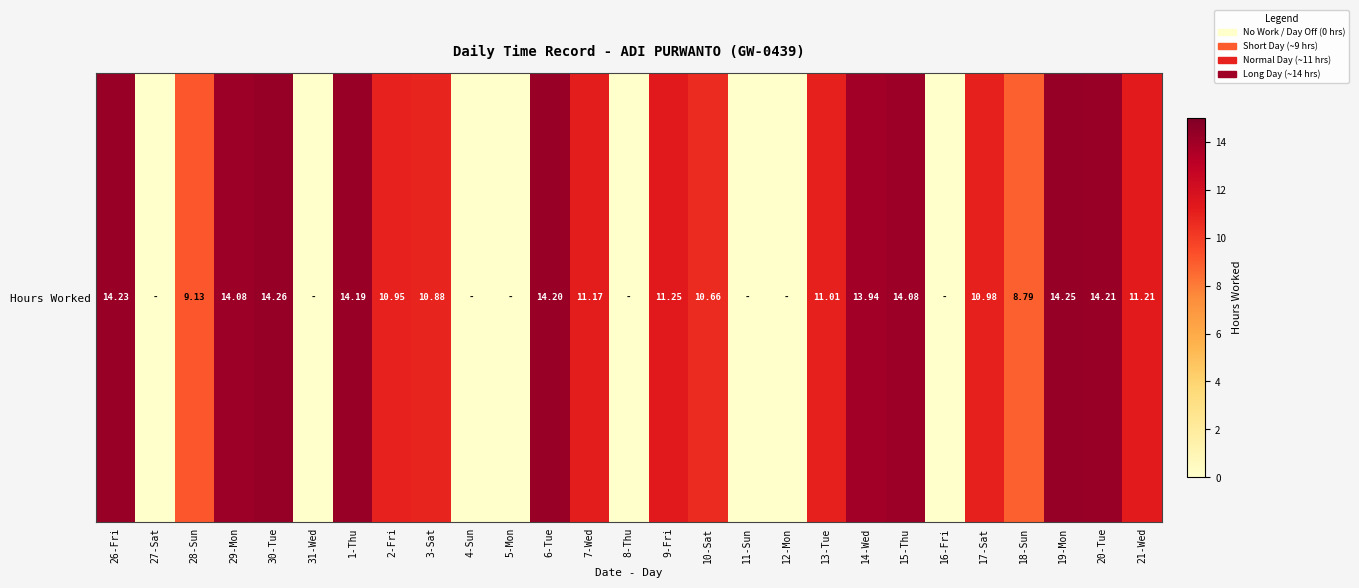

At which label is the value closest to 7?

18-Sun